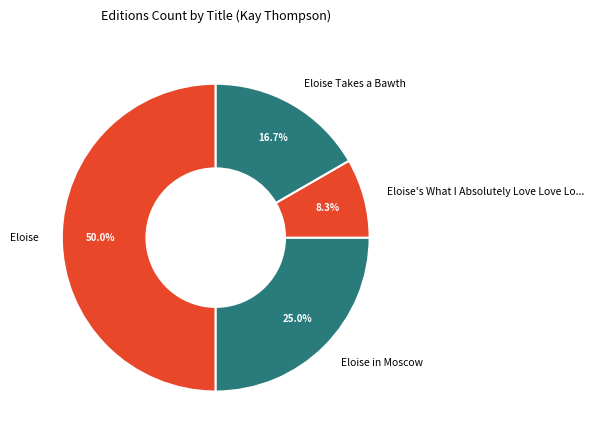

Between Eloise's What I Absolutely Love Love Lo... and Eloise Takes a Bawth, which is larger?

Eloise Takes a Bawth